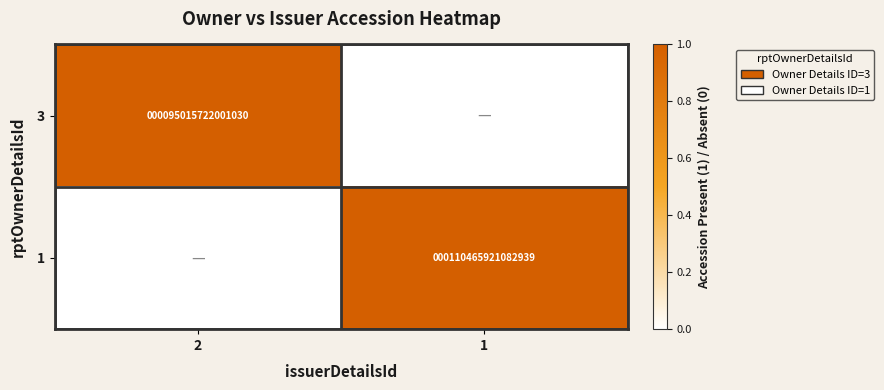

The value of 1 at 1 is 45218193213361. True or false?

False